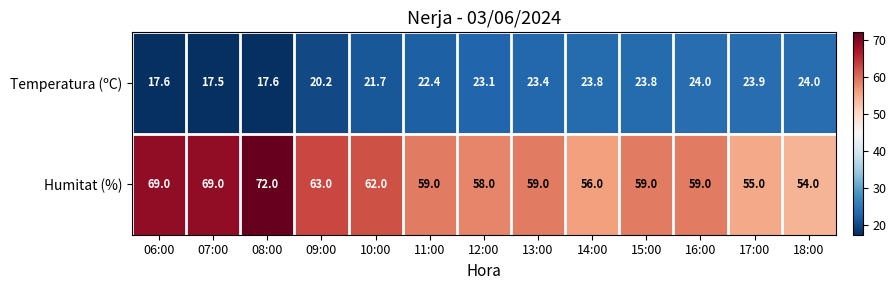

At which label does Humitat (%) reach its peak?

08:00